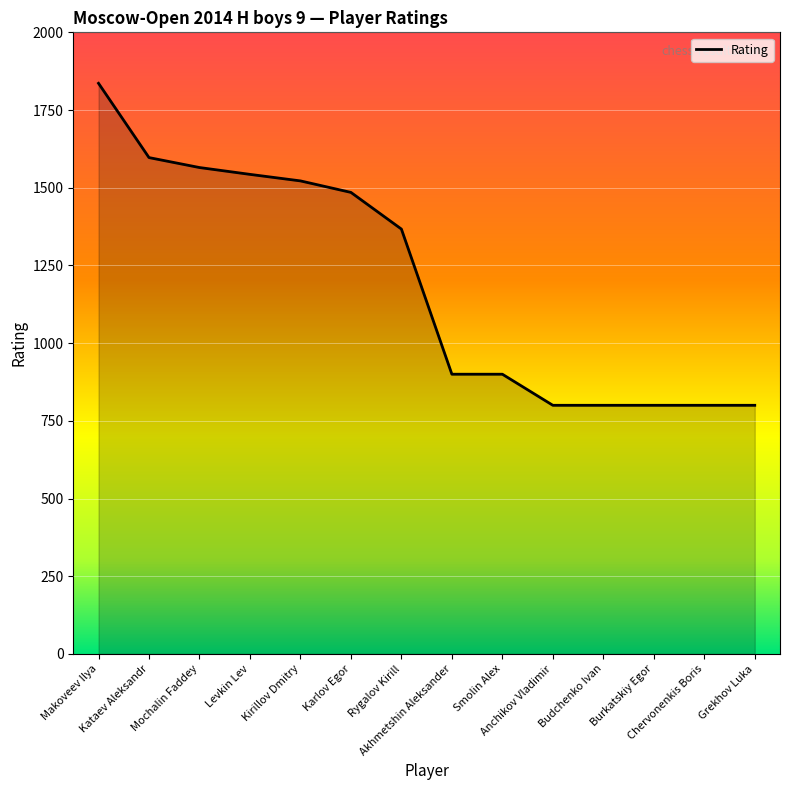

How many lines are shown in the chart?

1